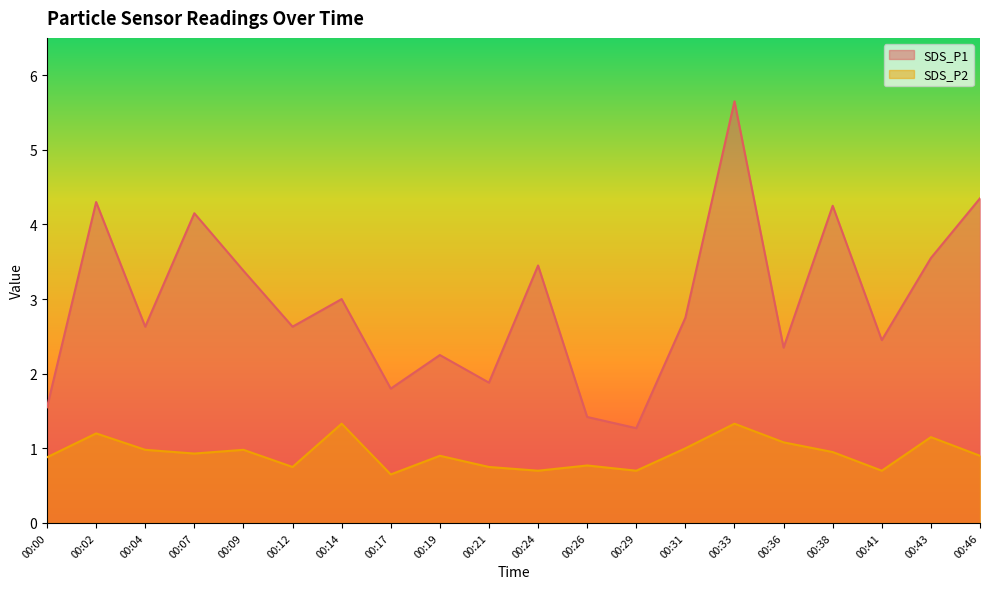

True or false: SDS_P1 has a value of 3.0 at 00:14.

True